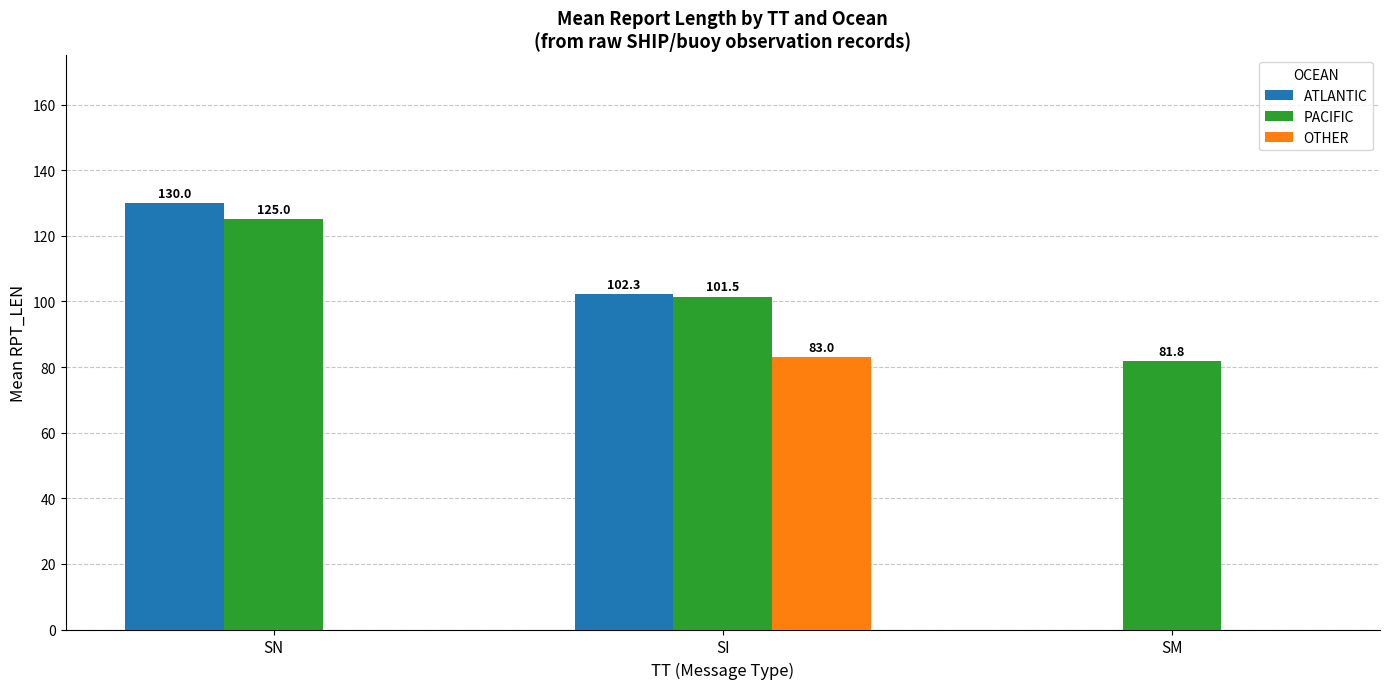

Which series has the widest spread of values?

ATLANTIC